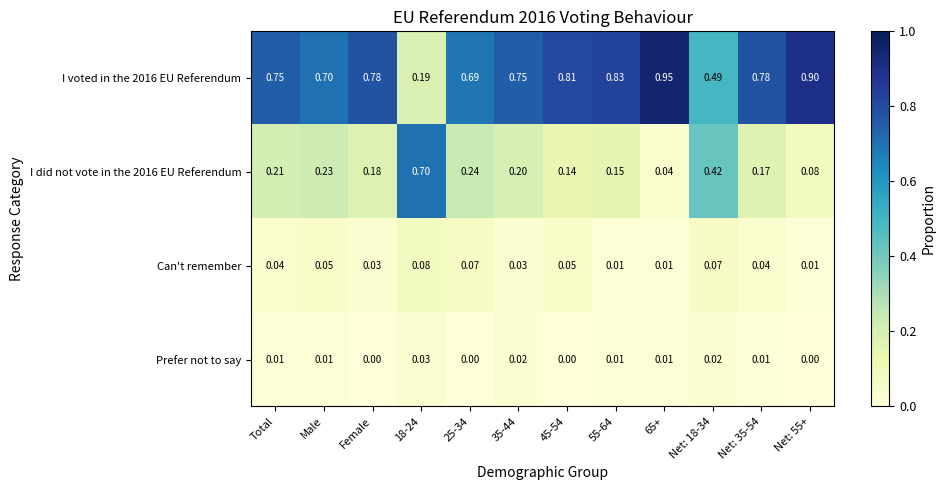

Is the value of I voted in the 2016 EU Referendum at 65+ greater than the value of Prefer not to say at Female?

Yes